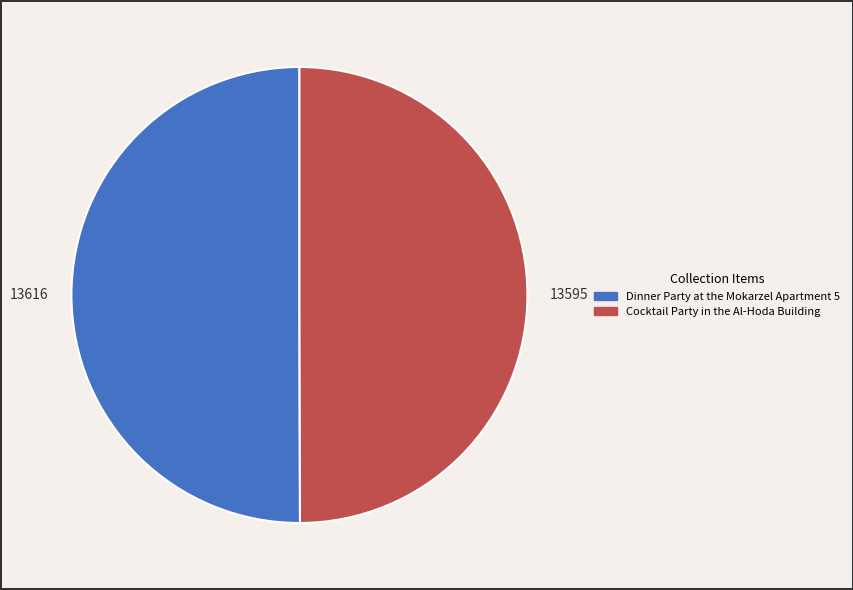

Approximately how many times larger is the value at 13616 compared to 13595?

1.0